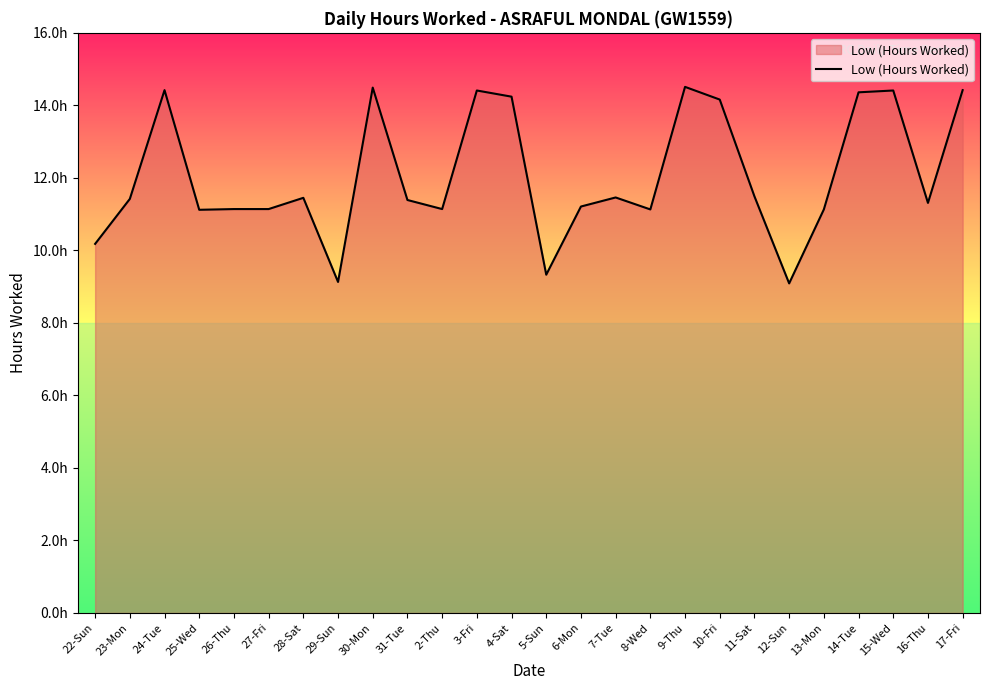

Approximately how many times larger is the value at 16-Thu compared to 2-Thu?

1.0